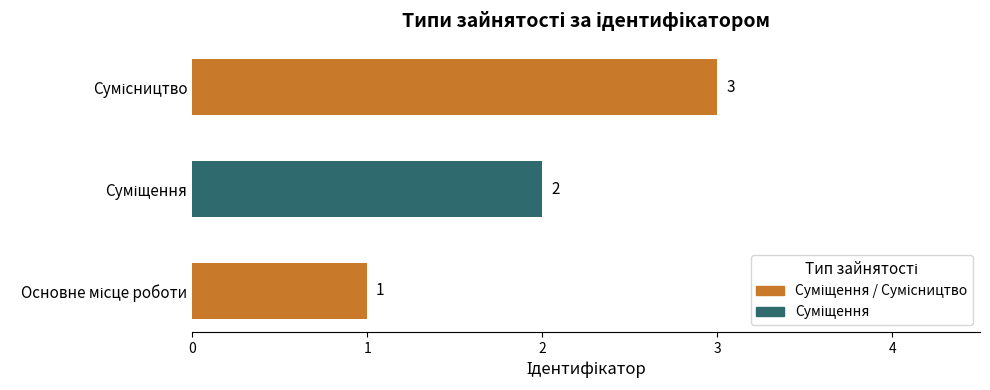

What is the minimum value shown in the chart?

1